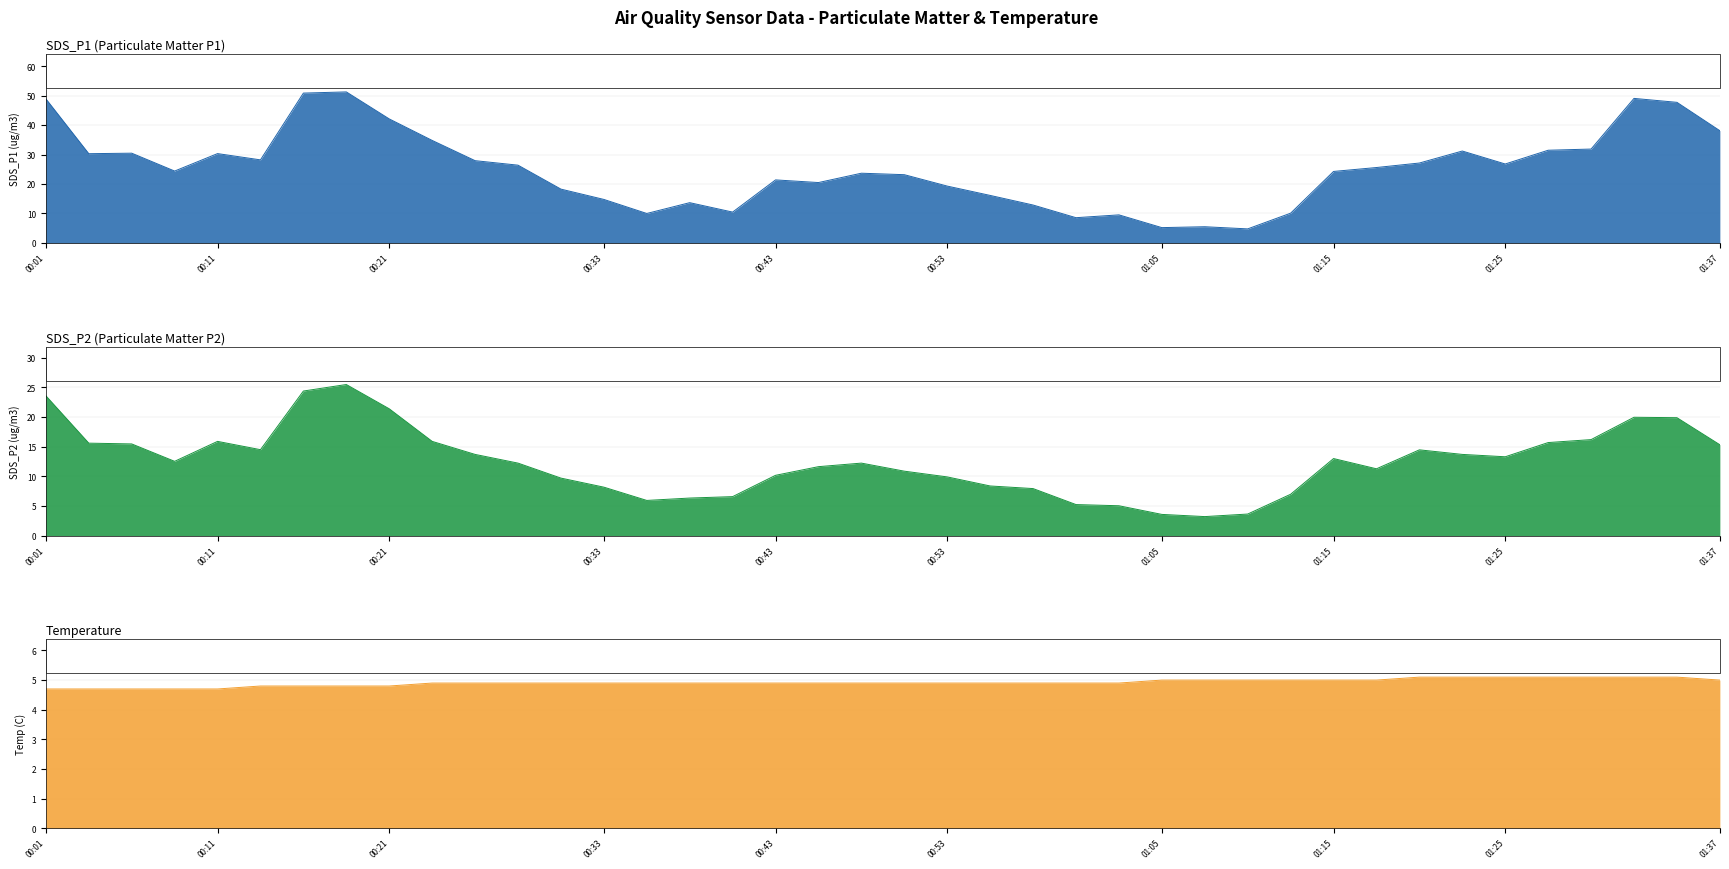

Which series has the largest total across all categories?

SDS_P1